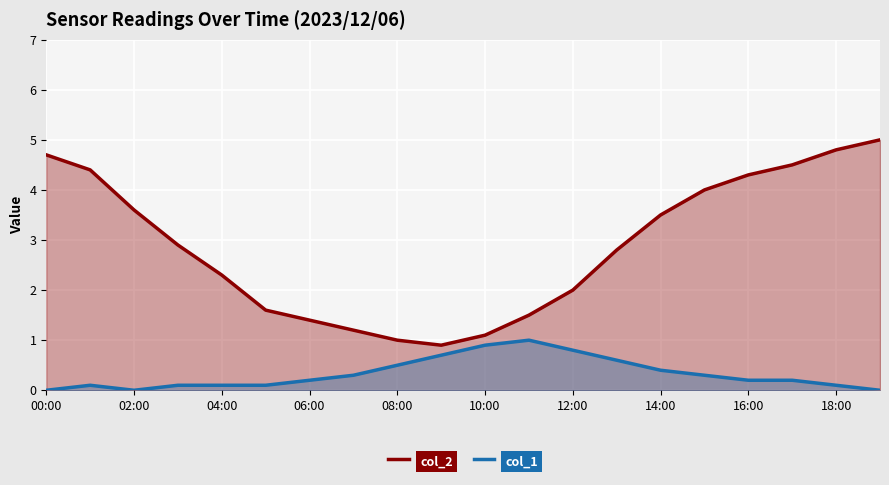

Which category has the highest value across all series?

19